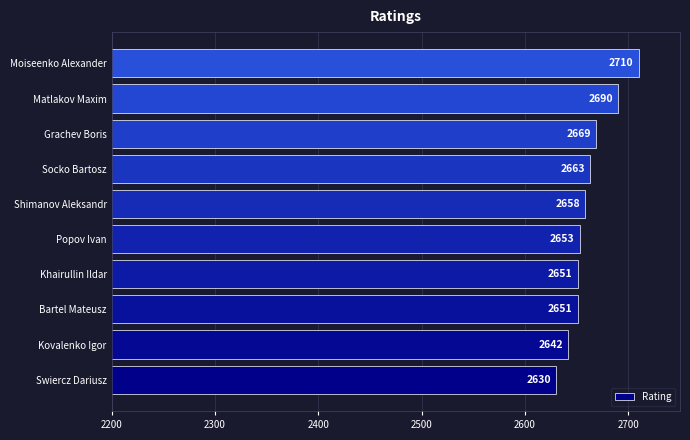

Reading top to bottom, list all the values displayed in this chart.

2710	2690	2669	2663	2658	2653	2651	2651	2642	2630